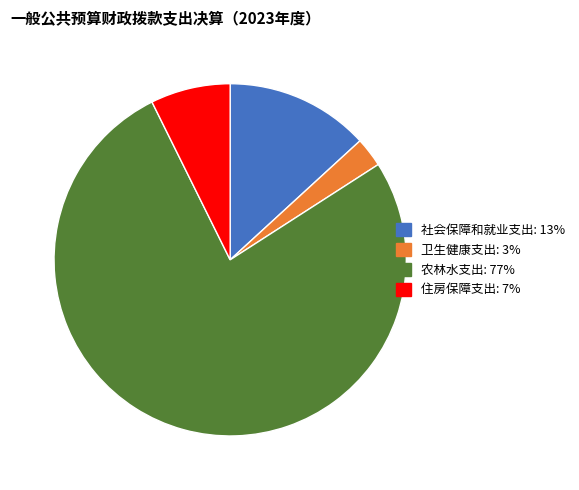

Which category has the smallest portion of the pie?

卫生健康支出